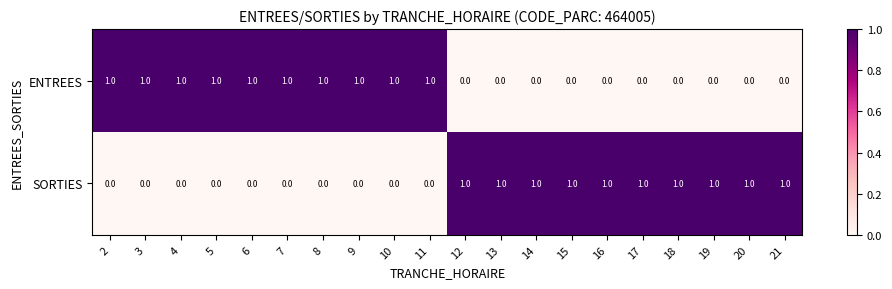

Count the number of data series in this chart.

2